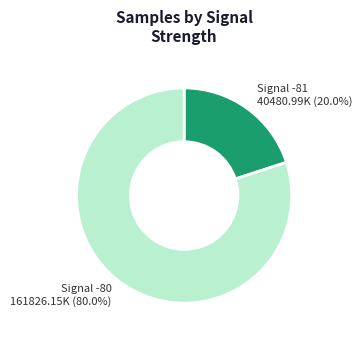

Is there any slice that represents more than half of the pie?

Yes